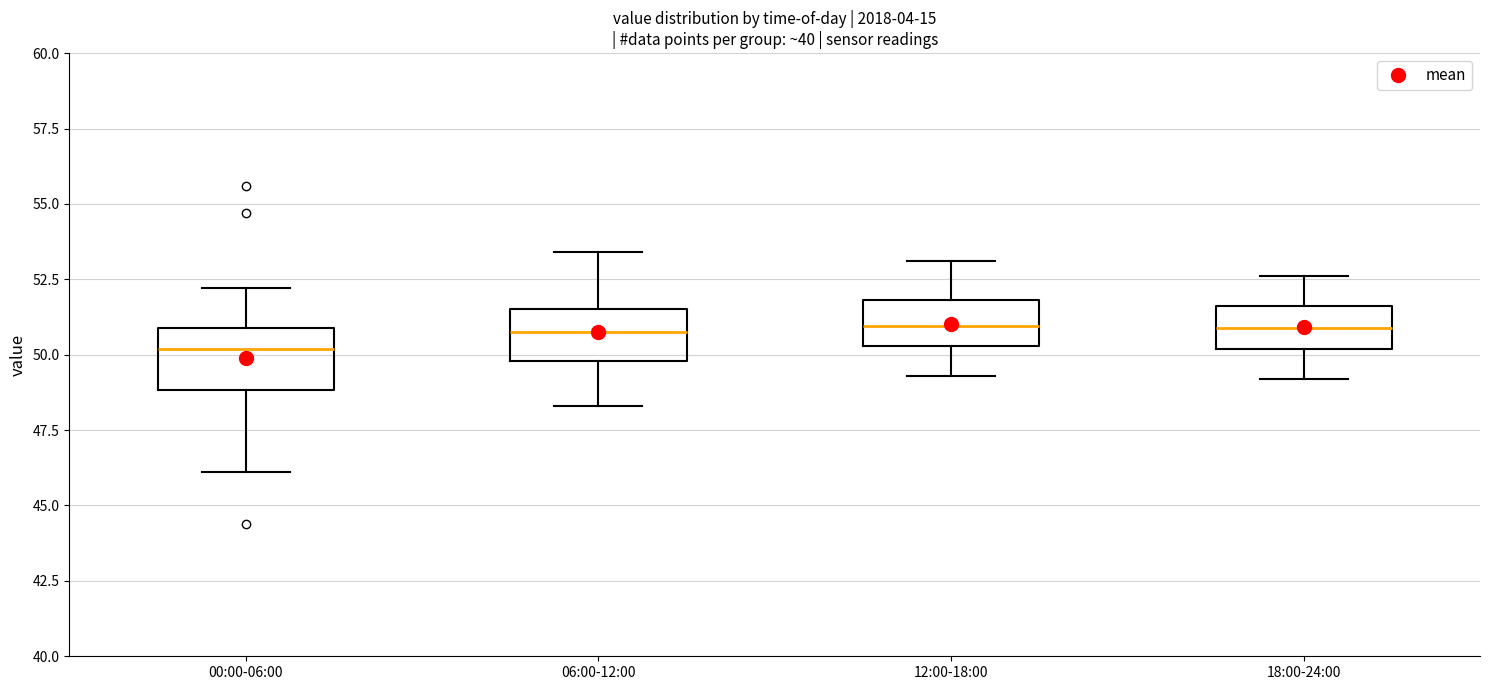

Where does the upper whisker of the box for 00:00-06:00 end on the y-axis? The values are not printed on the chart, so give them approximately, as read against the axis.

52.0